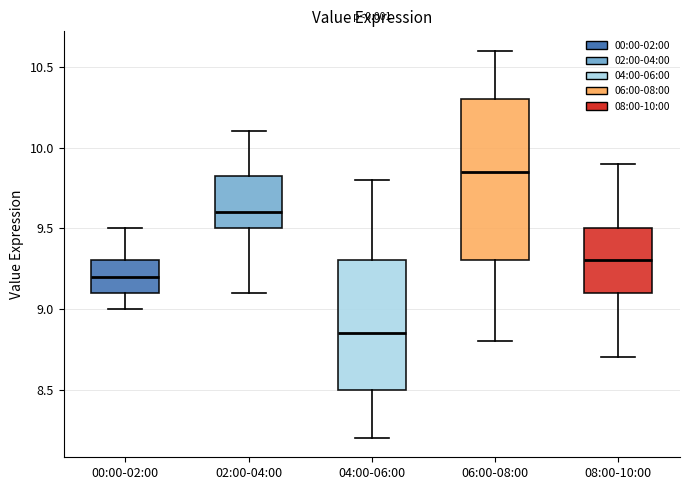

Reading left to right, transcribe this box plot: for each box, give where its median line is, the range the box spans, and where its two whiskers end, as read against the y-axis. The values are not printed on the chart, so give them approximately, as read against the axis.

00:00-02:00: median 9.20, box 9.10 to 9.30, whiskers 9.00 to 9.50
02:00-04:00: median 9.60, box 9.50 to 9.85, whiskers 9.10 to 10.10
04:00-06:00: median 8.85, box 8.50 to 9.30, whiskers 8.20 to 9.80
06:00-08:00: median 9.85, box 9.30 to 10.30, whiskers 8.80 to 10.60
08:00-10:00: median 9.30, box 9.10 to 9.50, whiskers 8.70 to 9.90